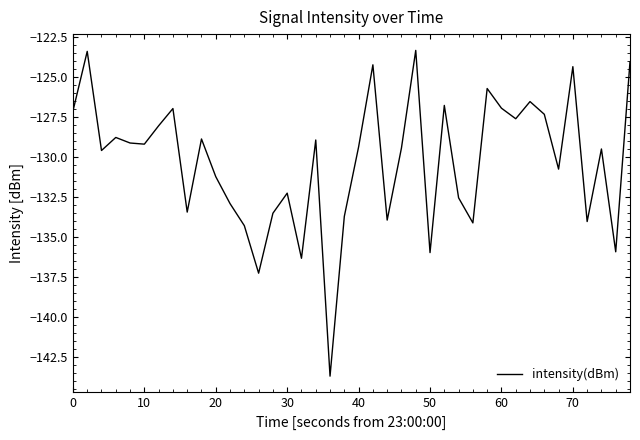

How many distinct data groups are displayed?

1